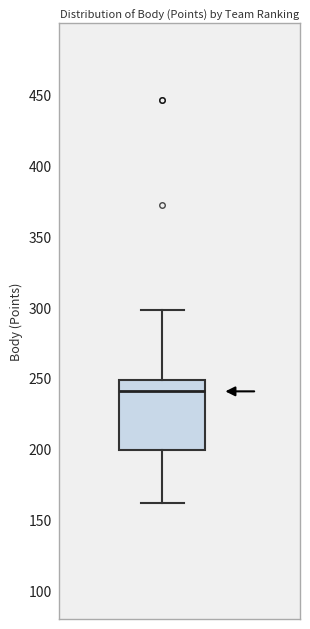

Transcribe this box plot: give where the median line is, the range the box spans, and where the two whiskers end, as read against the y-axis. The values are not printed on the chart, so give them approximately, as read against the axis.

median 240, box 200 to 250, whiskers 160 to 300